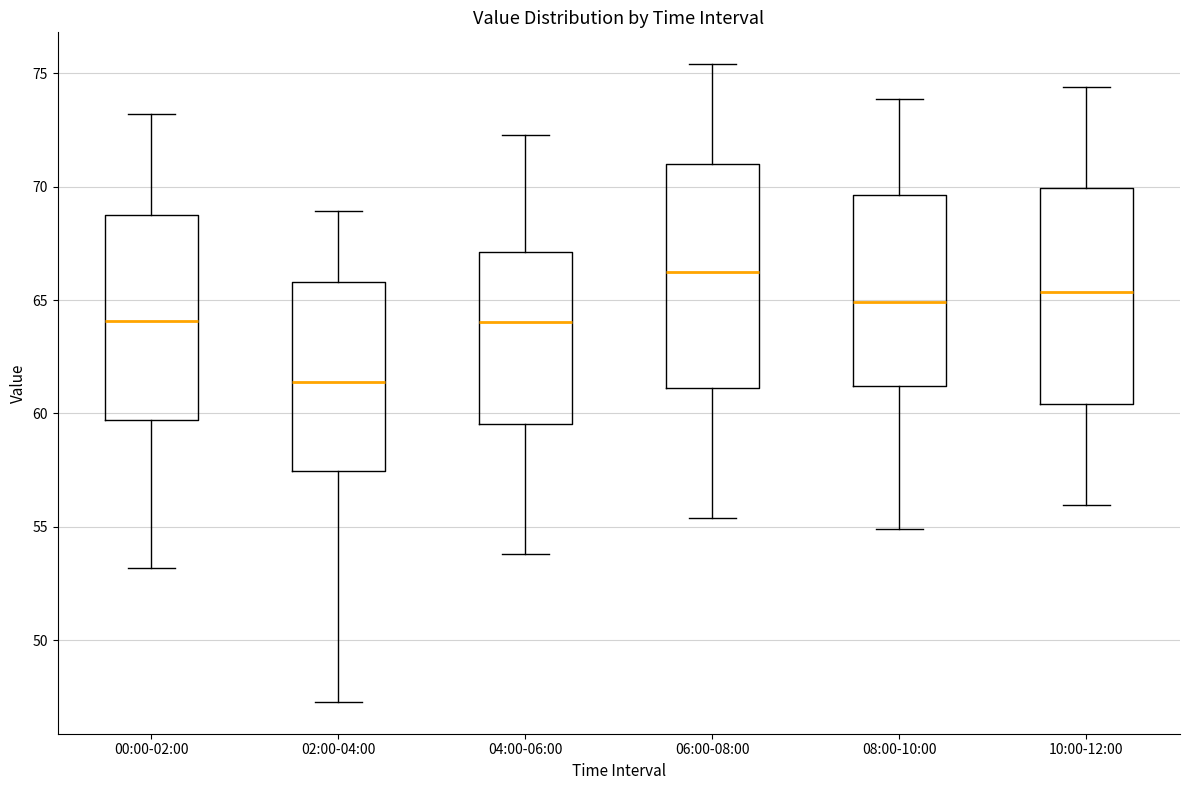

Reading left to right, read every box against the y-axis: the position of its median line, the range the box covers, and the ends of its whiskers. The values are not printed on the chart, so give them approximately, as read against the axis.

00:00-02:00: median 64.0, box 59.5 to 68.5, whiskers 53.0 to 73.0
02:00-04:00: median 61.5, box 57.5 to 66.0, whiskers 47.5 to 69.0
04:00-06:00: median 64.0, box 59.5 to 67.0, whiskers 54.0 to 72.5
06:00-08:00: median 66.5, box 61.0 to 71.0, whiskers 55.5 to 75.5
08:00-10:00: median 65.0, box 61.0 to 69.5, whiskers 55.0 to 74.0
10:00-12:00: median 65.5, box 60.5 to 70.0, whiskers 56.0 to 74.5